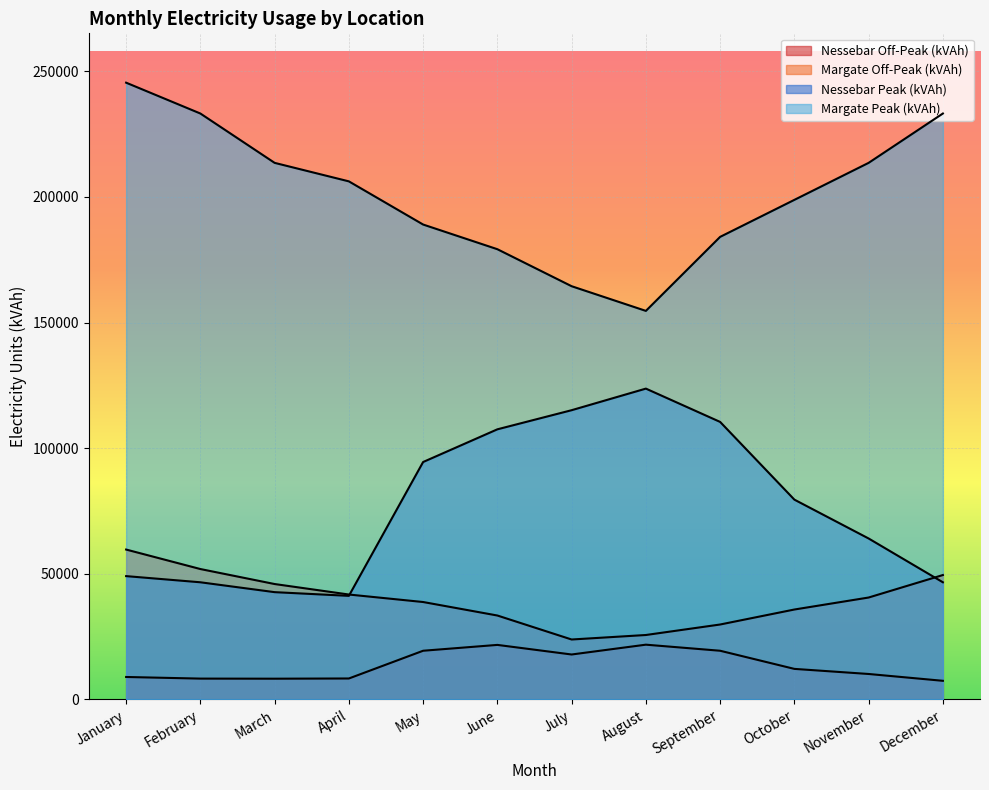

Reading left to right, list all the values displayed in this chart.

Margate Peak (kVAh): January=245432	February=233160	March=213526	April=206163	May=188983	June=179165	July=164439	August=154622	September=184074	October=198800	November=213526	December=233160
Margate Off-Peak (kVAh): January=59657	February=51902	March=45936	April=41760	May=38777	June=33408	July=23863	August=25653	September=29829	October=35794	November=40567	December=49515
Nessebar Peak (kVAh): January=49086	February=46632	March=42705	April=41233	May=94491	June=107499	July=115108	August=123698	September=110444	October=79520	November=64058	December=46632
Nessebar Off-Peak (kVAh): January=8949	February=8304	March=8268	April=8352	May=19389	June=21715	July=17897	August=21805	September=19389	October=12170	November=10142	December=7427